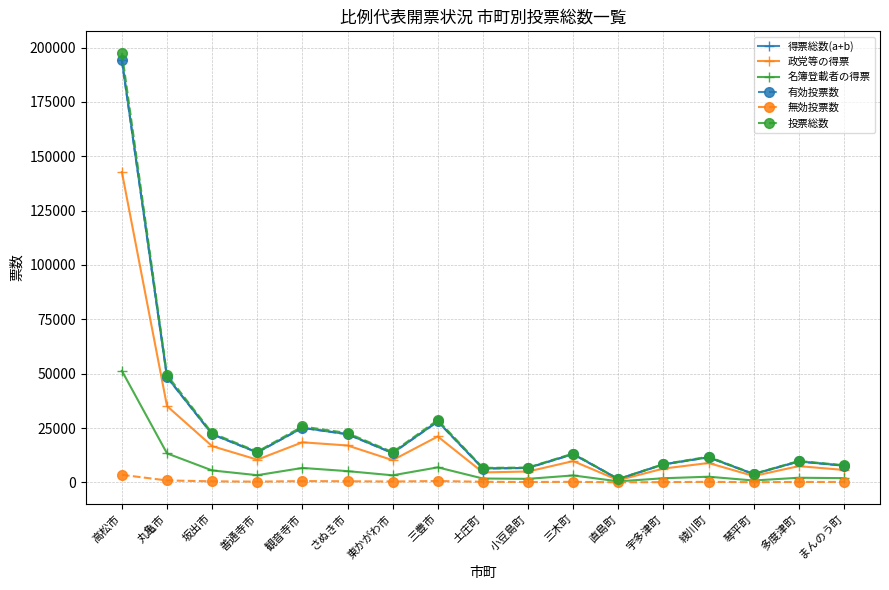

Where does the 得票総数(a+b) series first go above 13012?

高松市